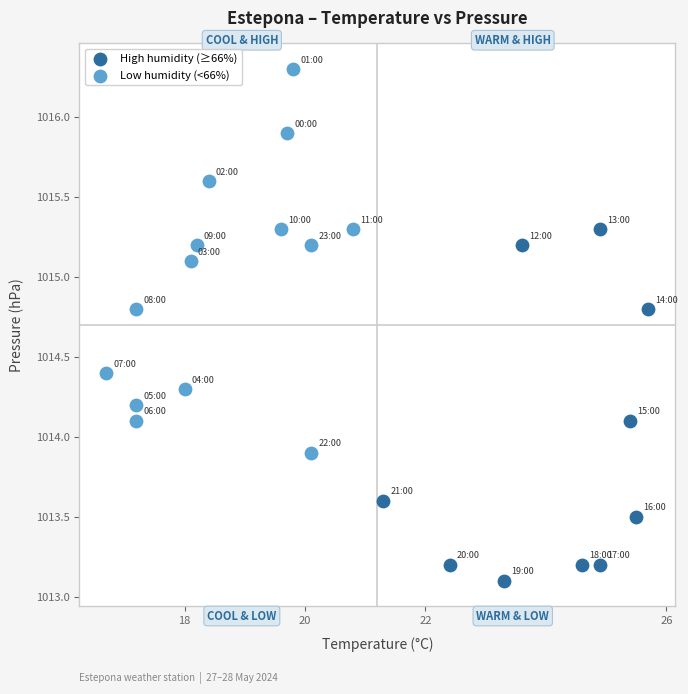

Which series reaches the minimum Y coordinate?

High humidity (≥66%)